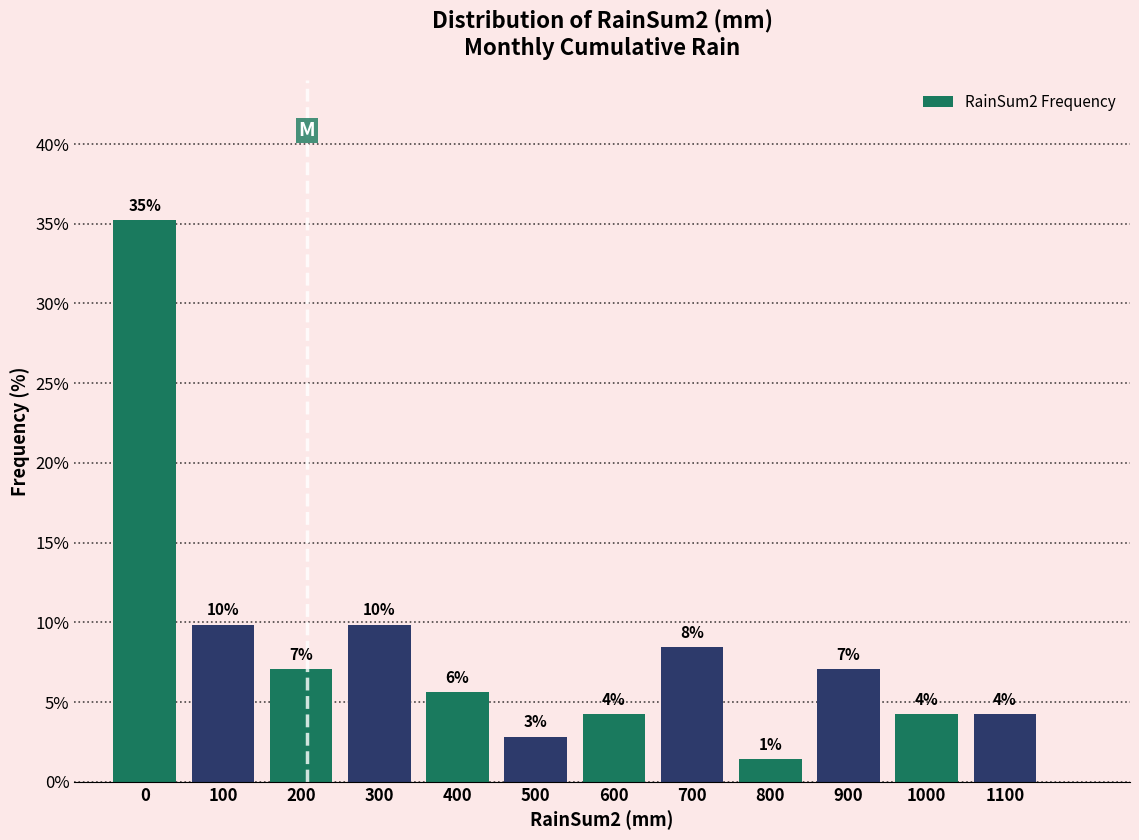

How many bars are there in total?

12